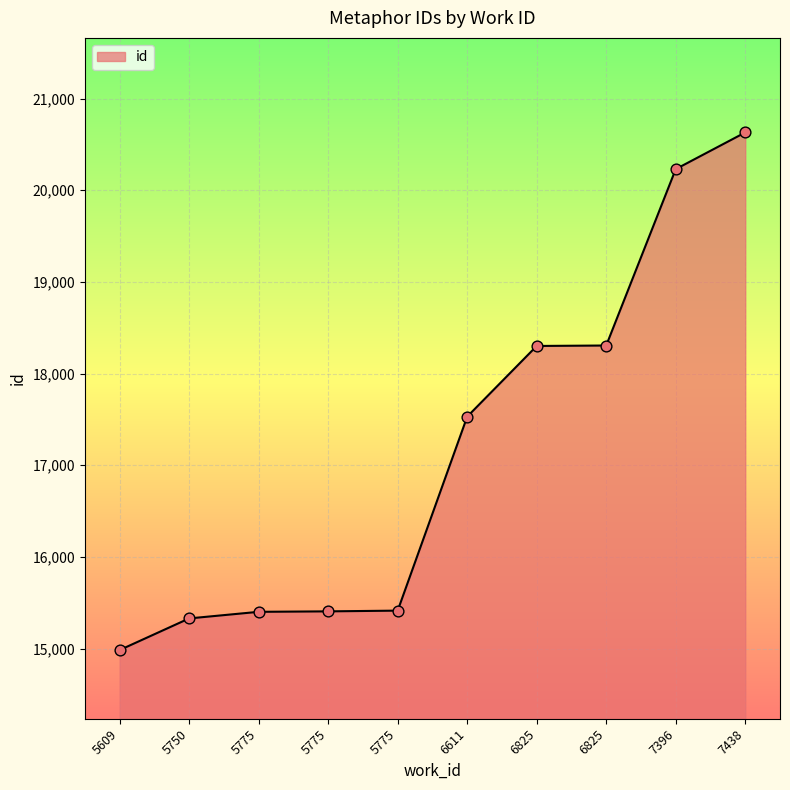

Approximately how many times larger is the value at 7438 compared to 5775?

1.3